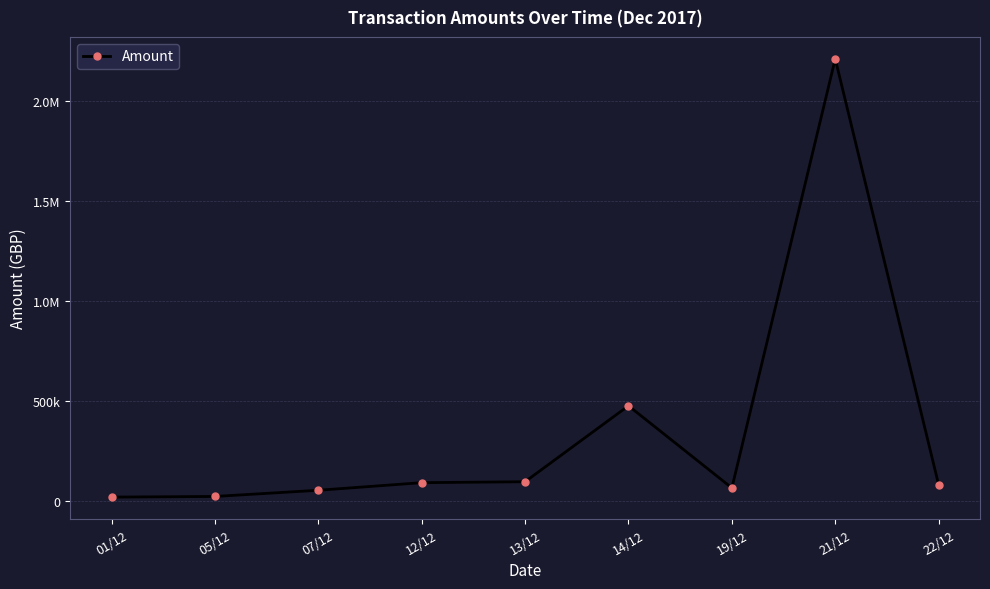

Which category has the lowest value across all series?

01/12